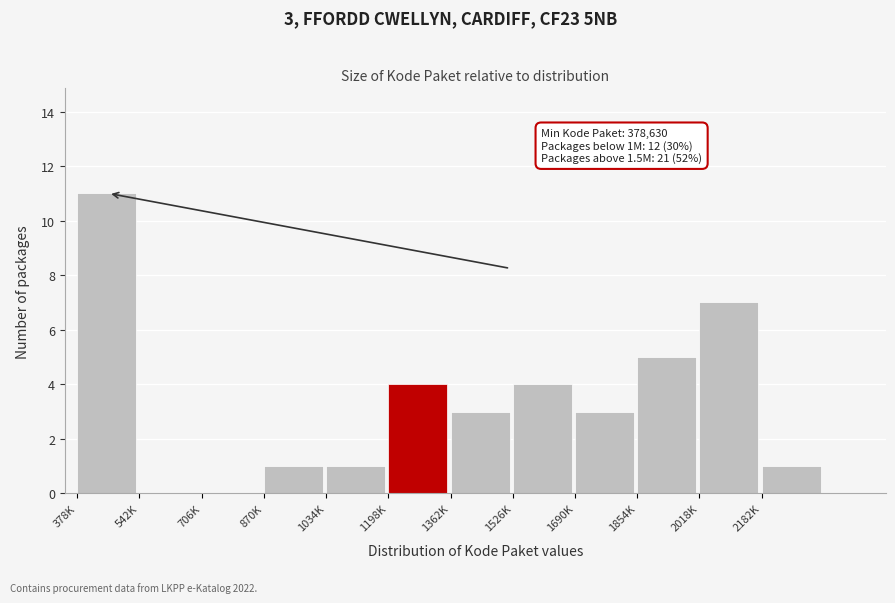

Reading left to right, list all the values displayed in this chart.

378K=11	542K=0	706K=0	870K=1	1034K=1	1198K=4	1362K=3	1526K=4	1690K=3	1854K=5	2018K=7	2182K=1